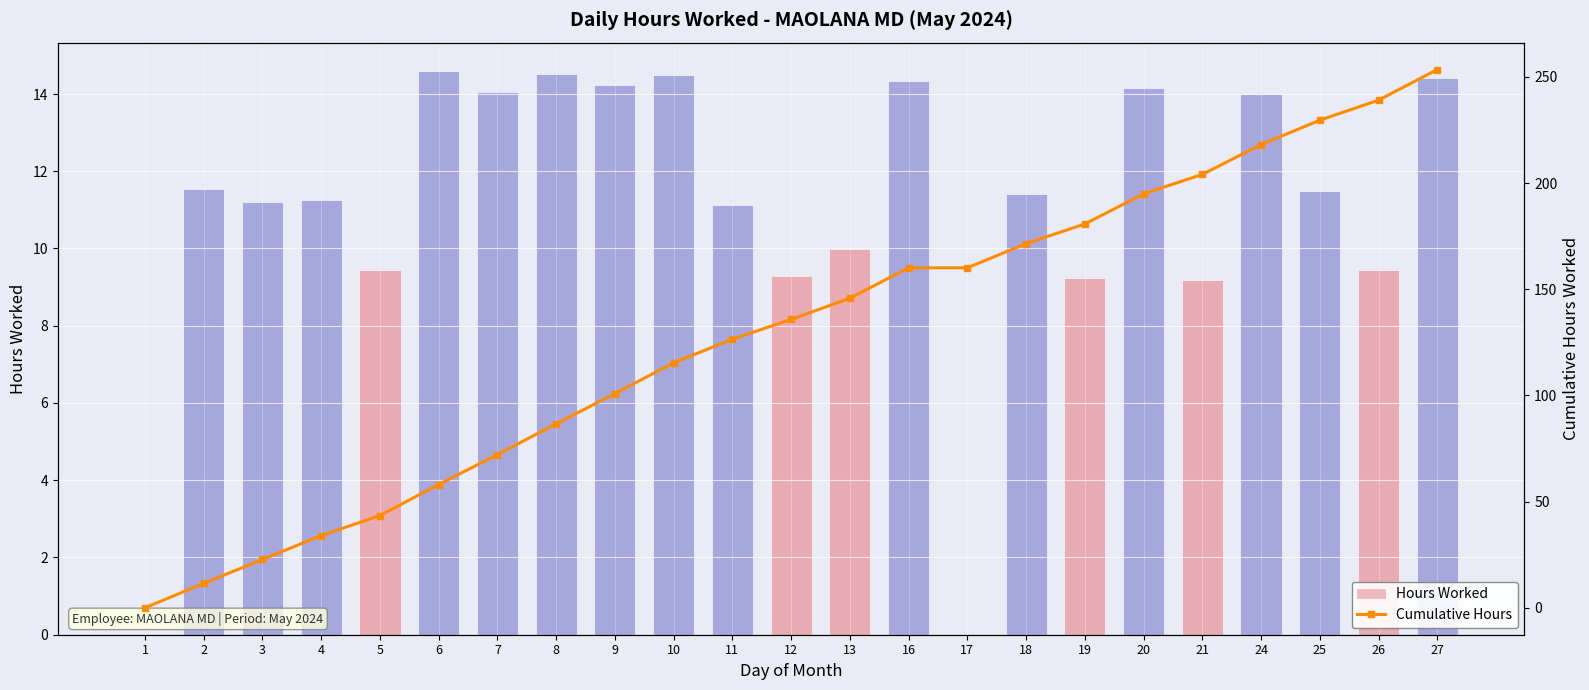

What is the highest value of the Cumulative Hours series?

253.4